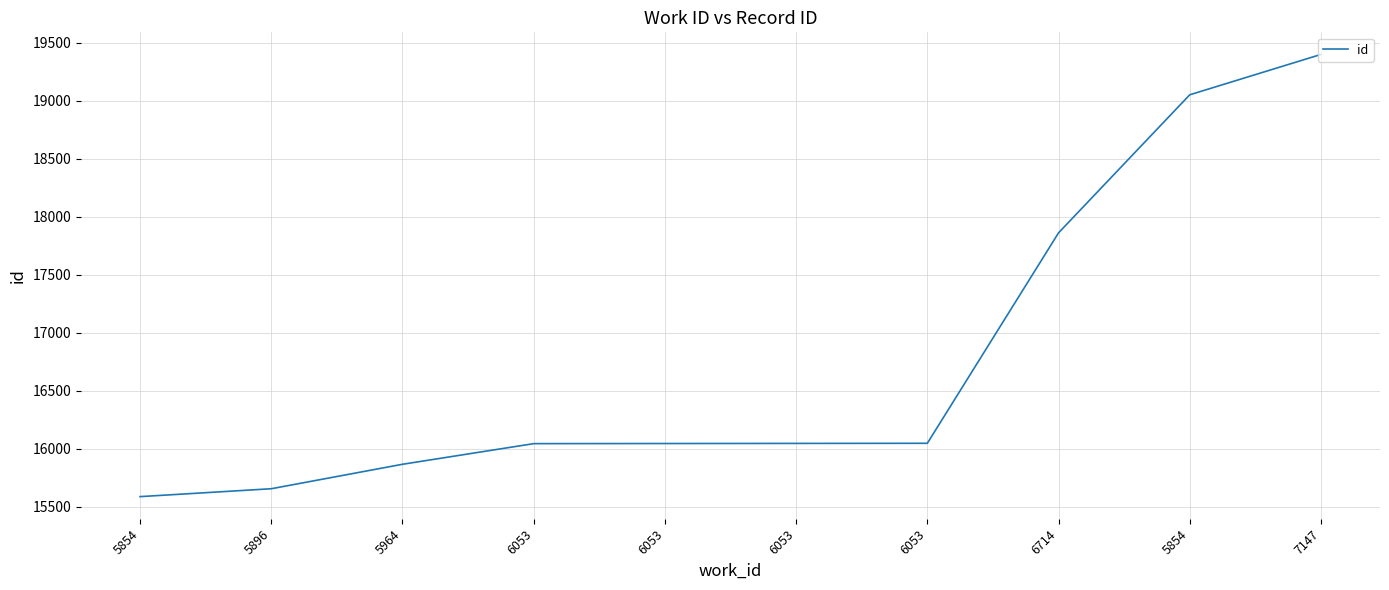

List the labels in order of value, smallest first.

5854, 5896, 5964, 6053, 6053, 6053, 6053, 6714, 5854, 7147